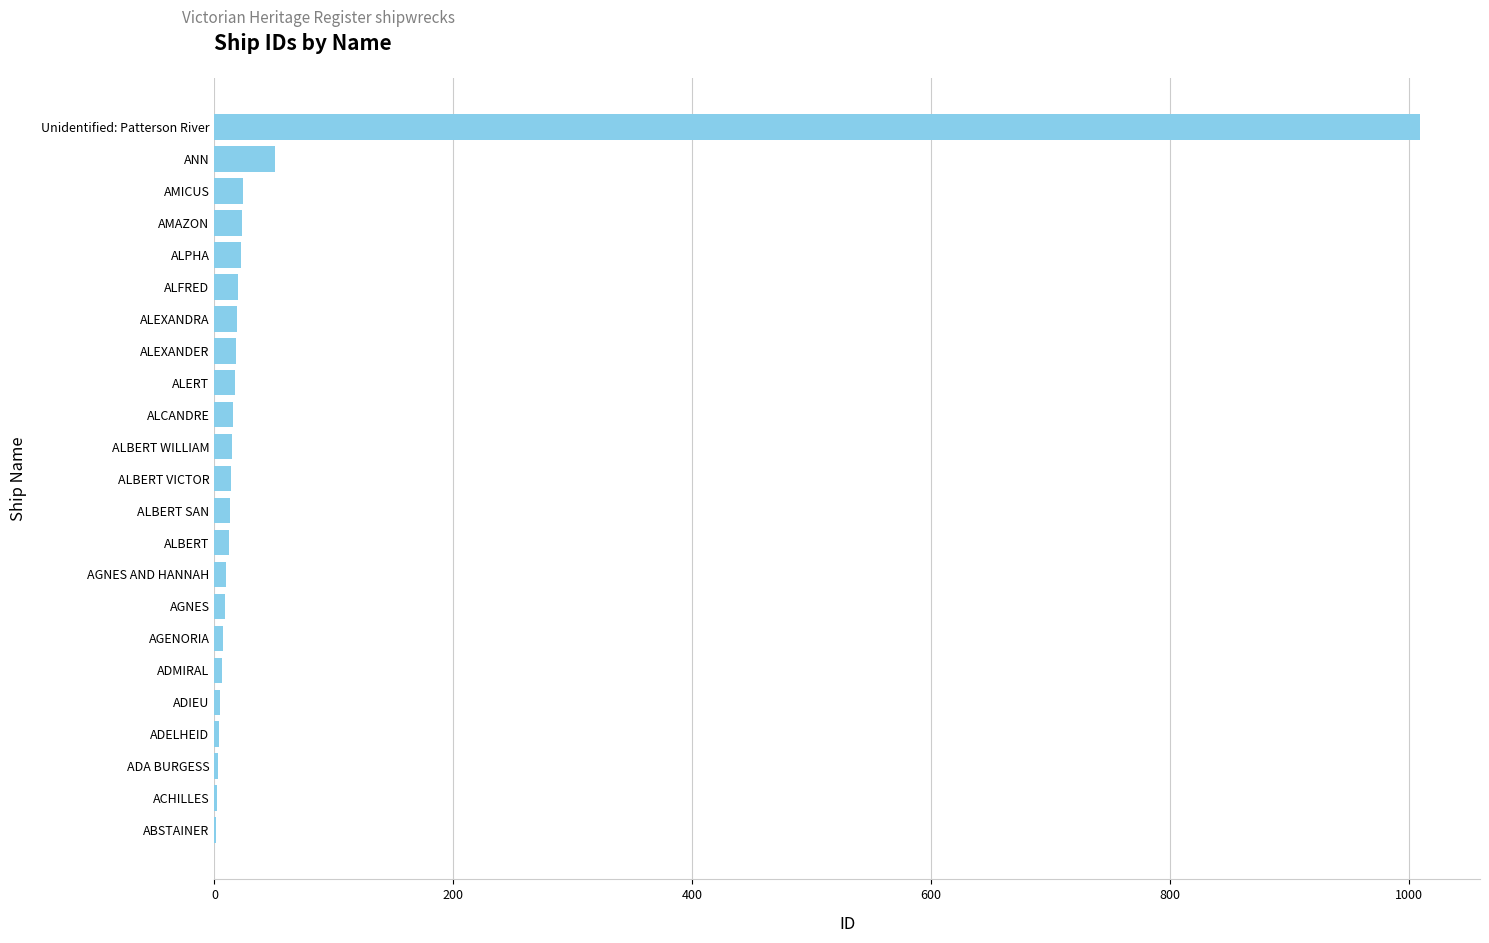

How many series are shown in this chart?

1